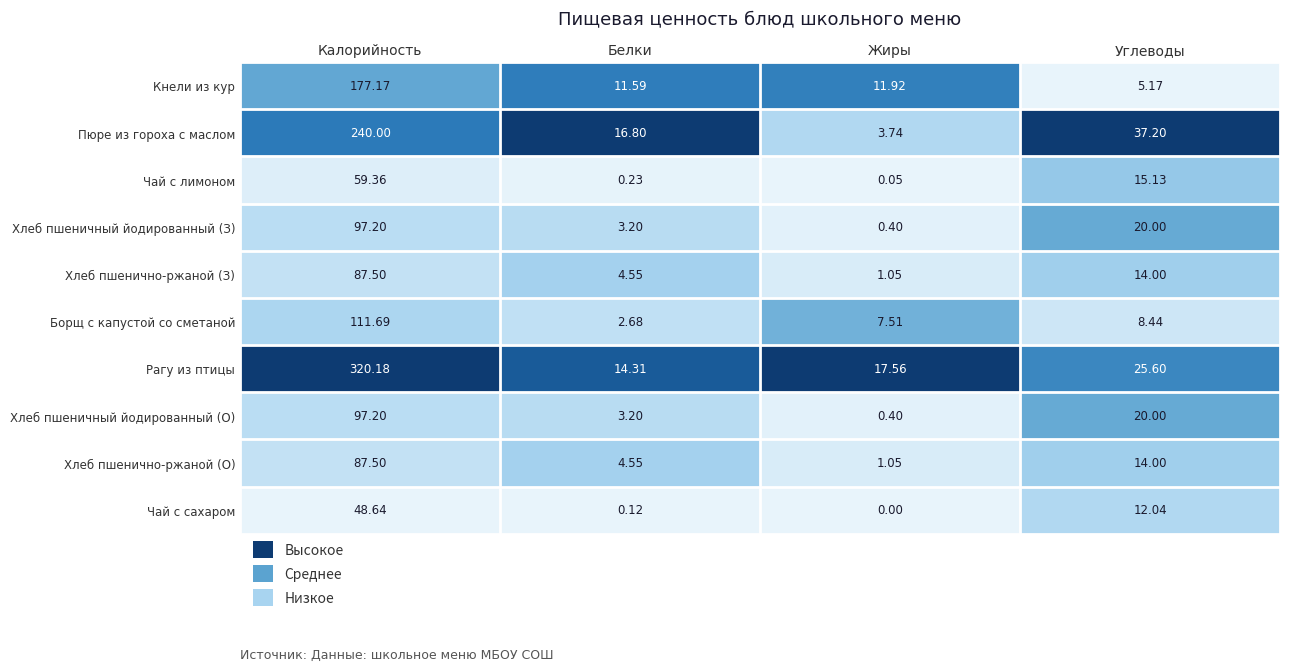

At which label does Хлеб пшенично-ржаной (О) first exceed 14?

Калорийность